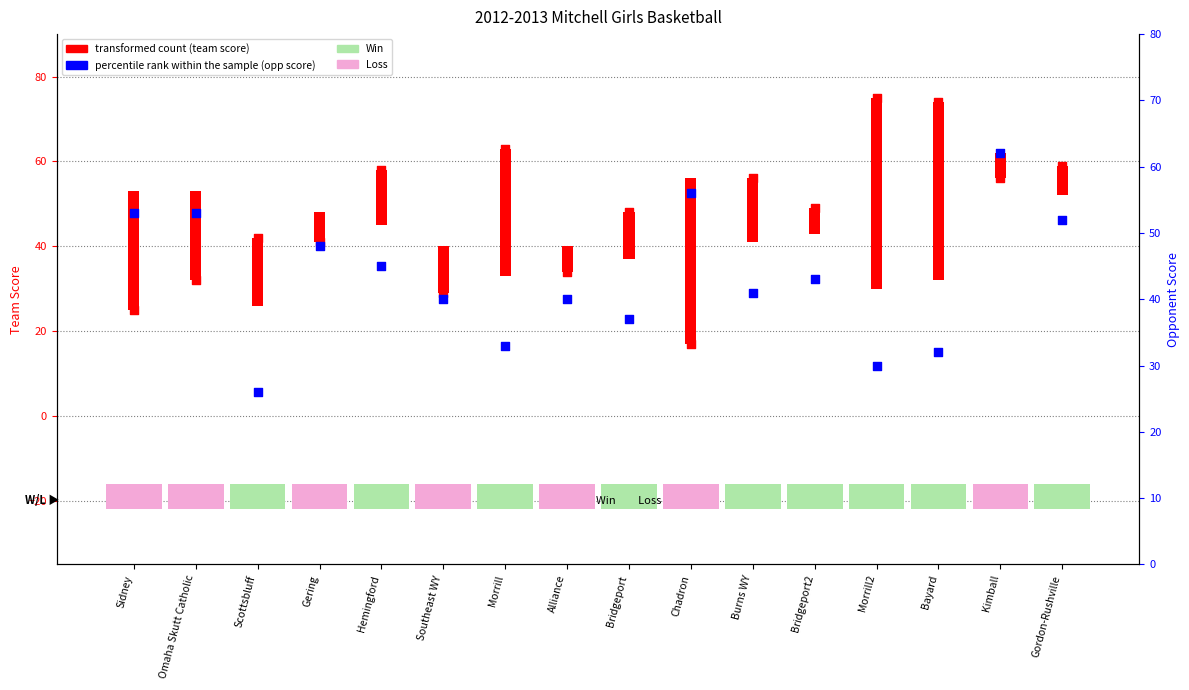

At which category is the sum across all series the highest?

Chadron